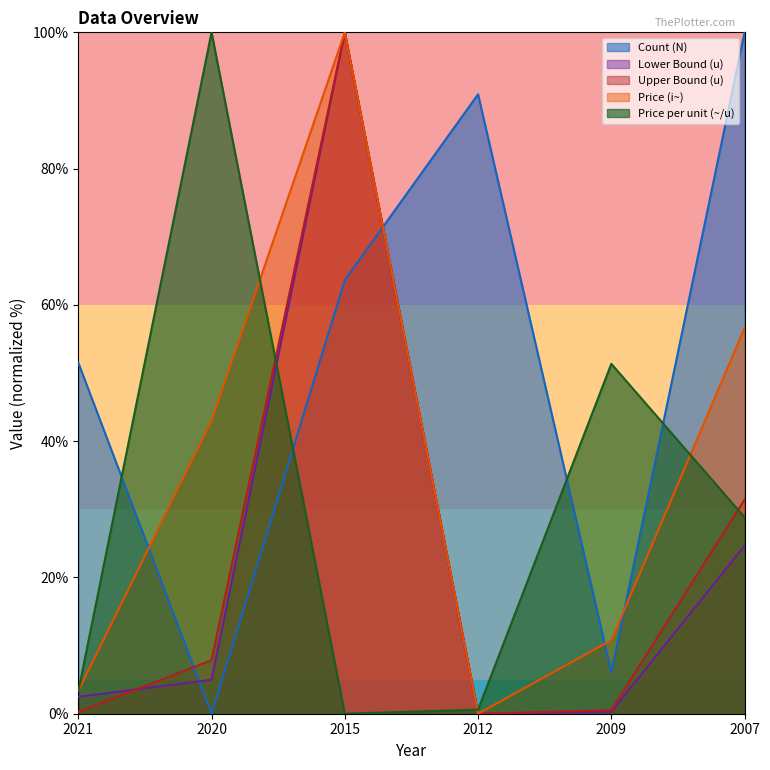

At how many categories does at least one series exceed 84?

4